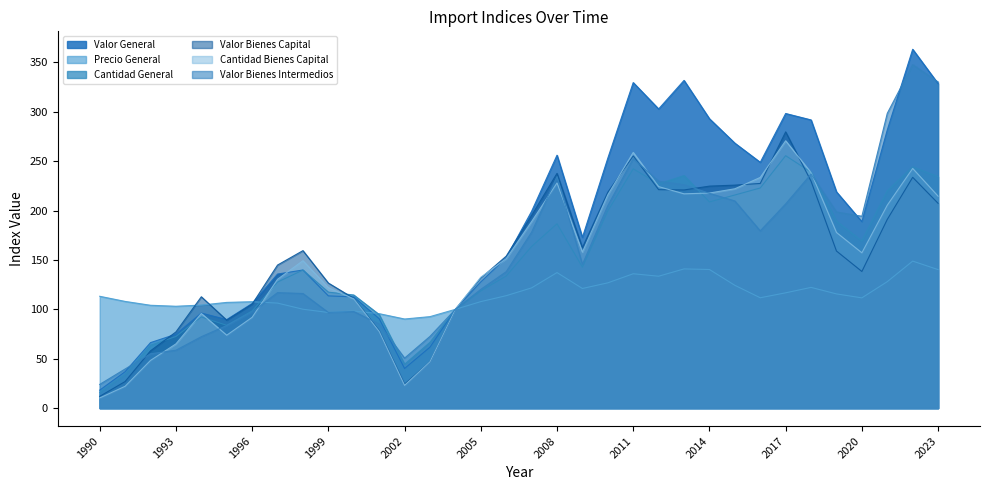

List the series in order of their peak value, lowest first.

Precio General, Cantidad General, Cantidad Bienes Capital, Valor Bienes Capital, Valor Bienes Intermedios, Valor General